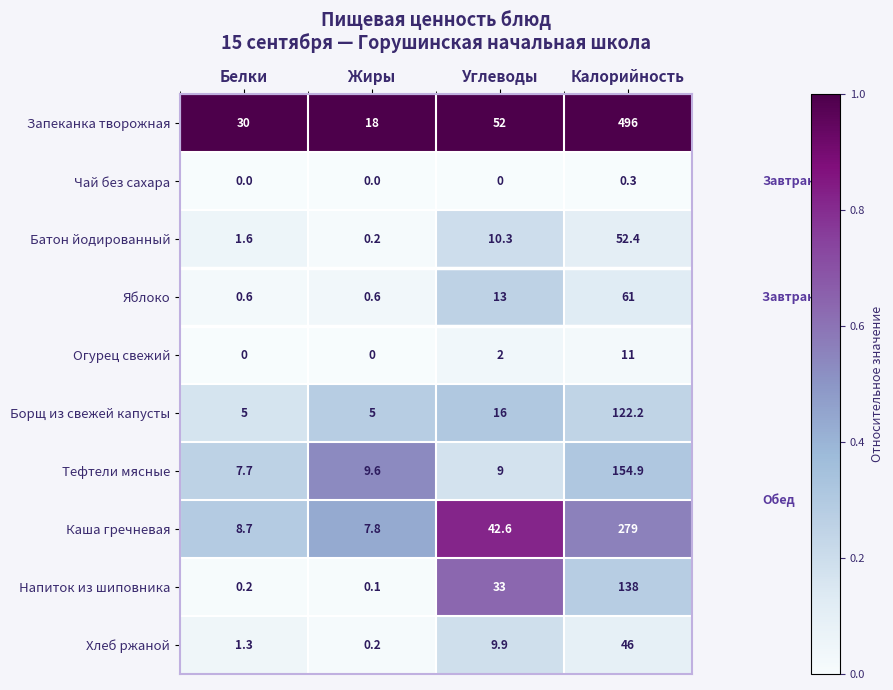

Where does the Каша гречневая series first go above 42?

Углеводы